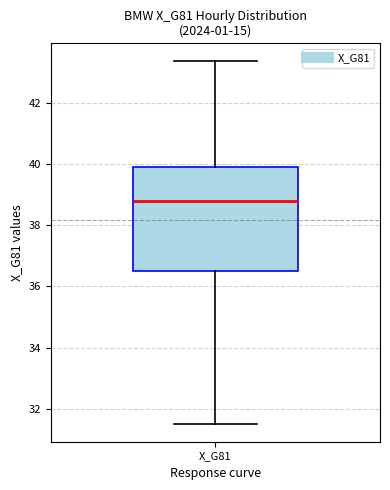

Where does the lower whisker of the box for X_G81 end on the y-axis? The values are not printed on the chart, so give them approximately, as read against the axis.

31.6